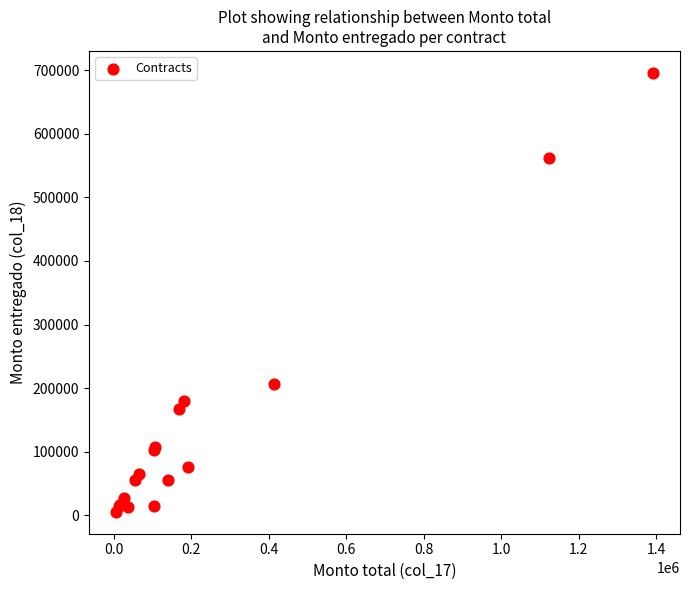

What Y value in the scatter plot is closest to 350697?

206963.1